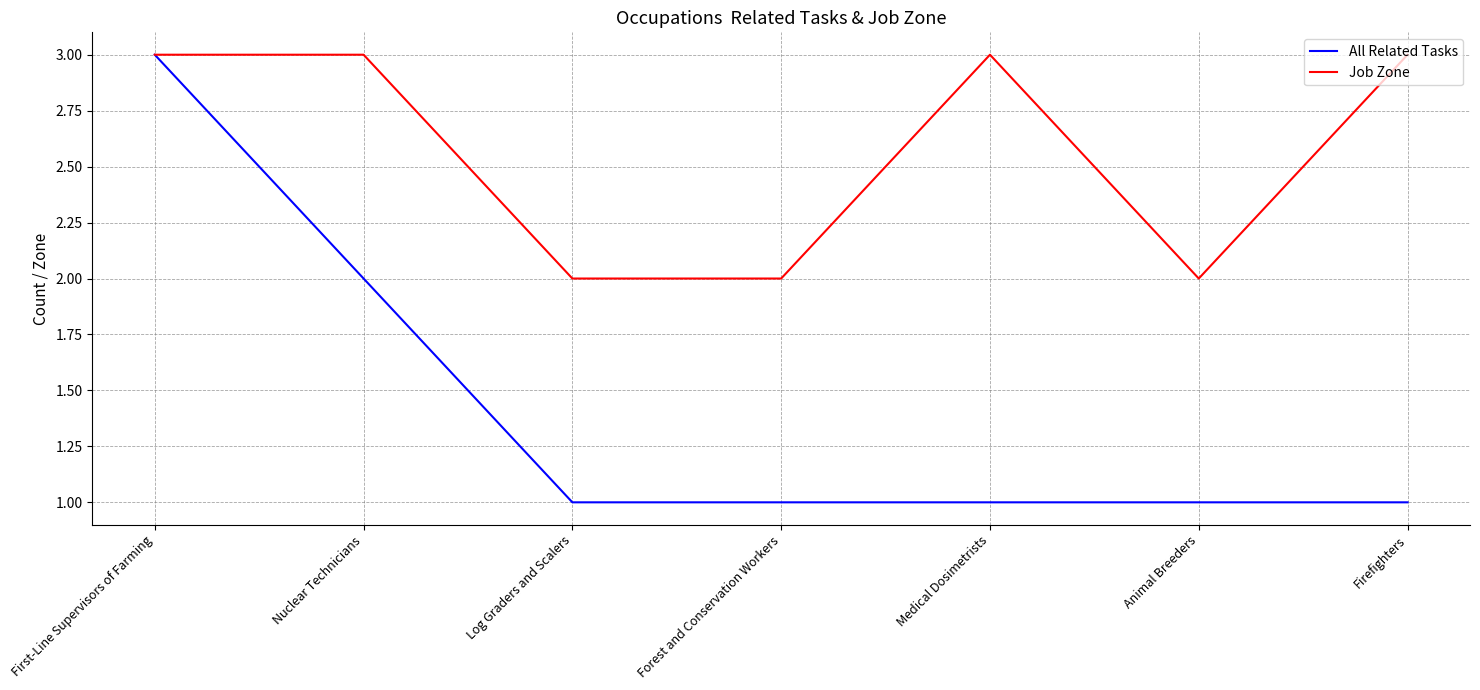

What is the average value of the All Related Tasks series?

1